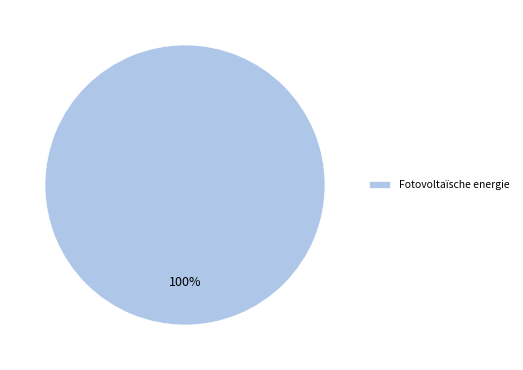

True or false: Fotovoltaïsche energie accounts for 100% of the total.

True